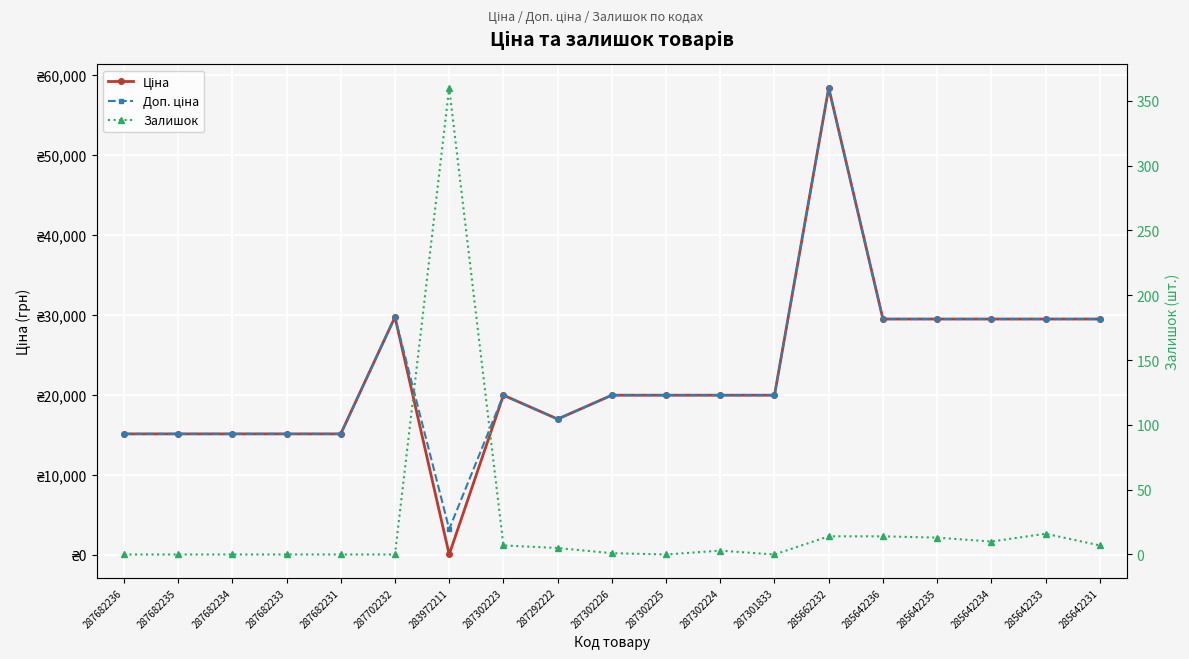

Reading left to right, extract all data points from this chart.

Ціна: 15120.0	15120.0	15120.0	15120.0	15120.0	29747.2	32.0	19964.2	16976.3	19964.2	19964.2	19964.2	19964.2	58426.5	29491.5	29491.5	29491.5	29491.5	29491.5
Доп. ціна: 15120.0	15120.0	15120.0	15120.0	15120.0	29747.2	3205.0	19964.2	16976.3	19964.2	19964.2	19964.2	19964.2	58426.5	29491.5	29491.5	29491.5	29491.5	29491.5
Залишок: 0.0	0.0	0.0	0.0	0.0	0.0	360.0	7.0	5.0	1.0	0.0	3.0	0.0	14.0	14.0	13.0	10.0	16.0	7.0